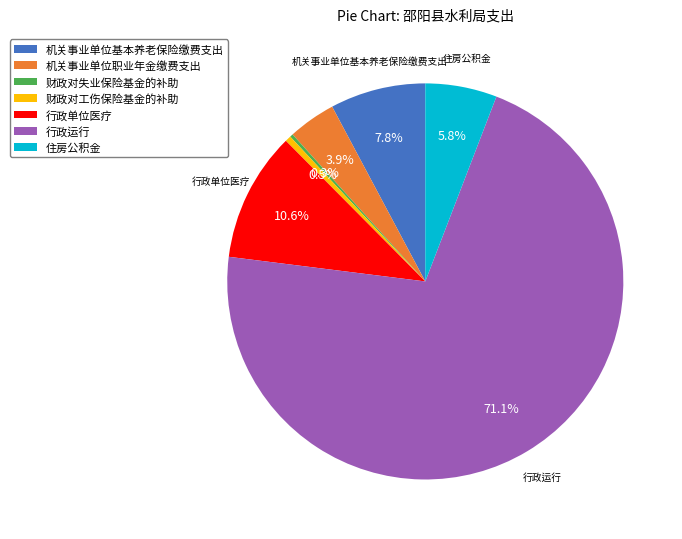

Do 行政运行 and 机关事业单位基本养老保险缴费支出 together represent more than half of the pie?

Yes